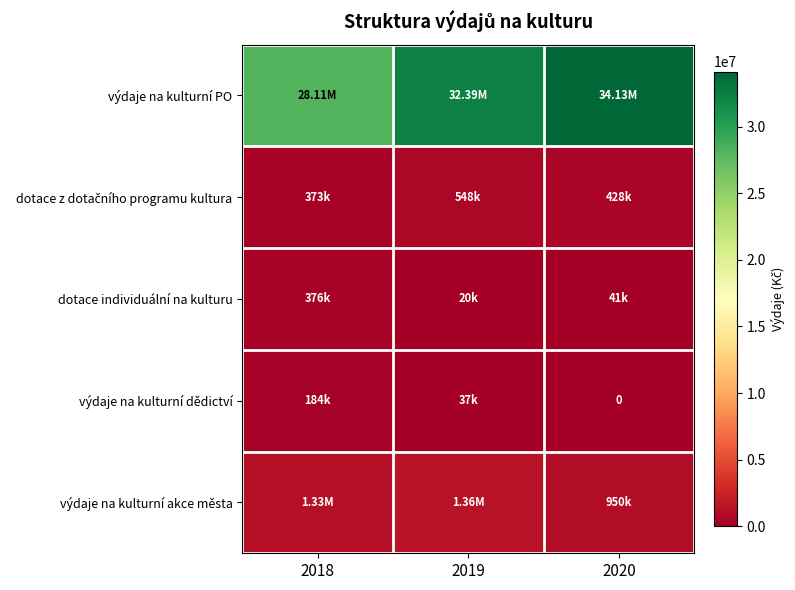

What is the spread (max minus min) of values at 2019?

32372210